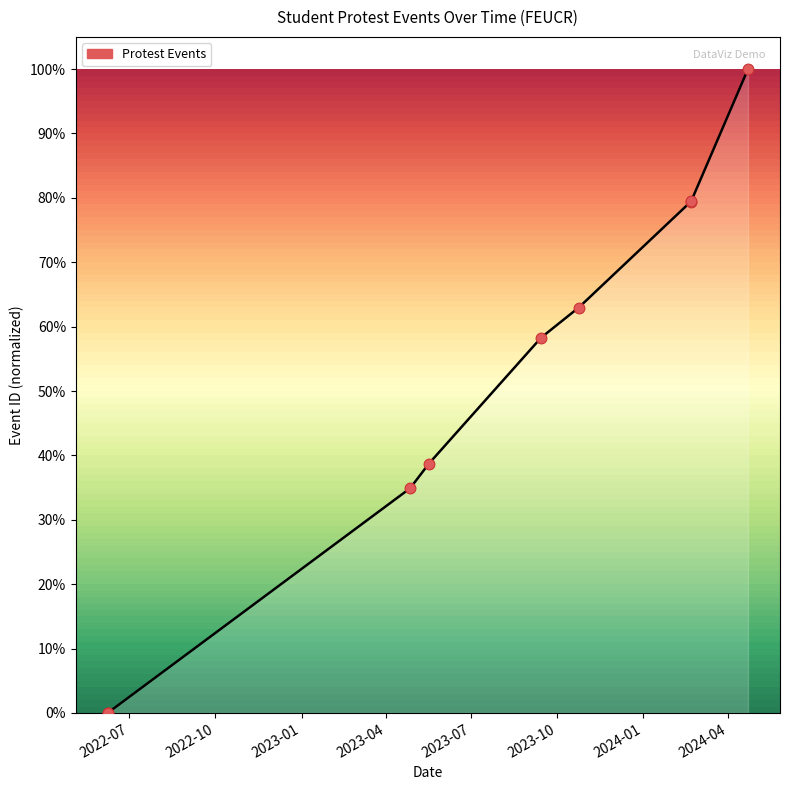

Which has a higher value, 2023-05-17 or 2023-09-14?

2023-09-14